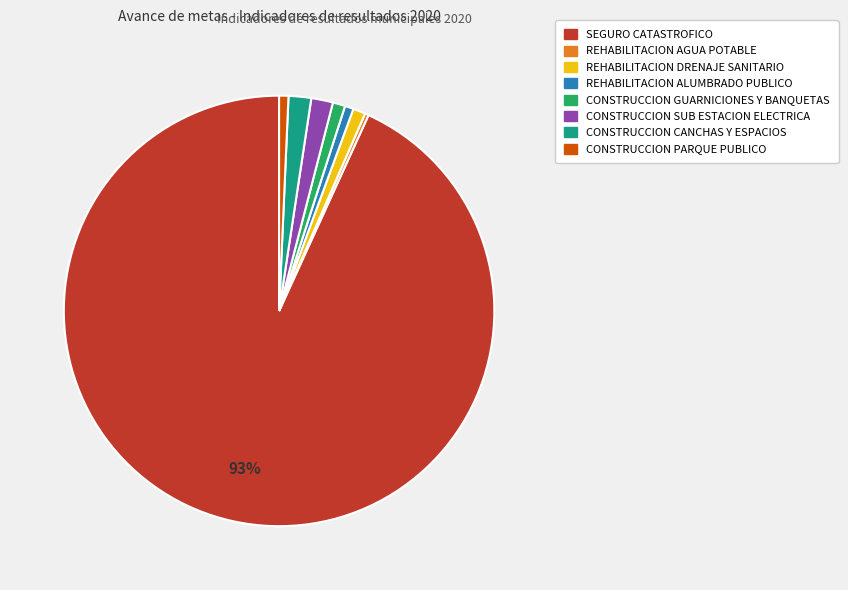

Does any single category account for the majority?

Yes